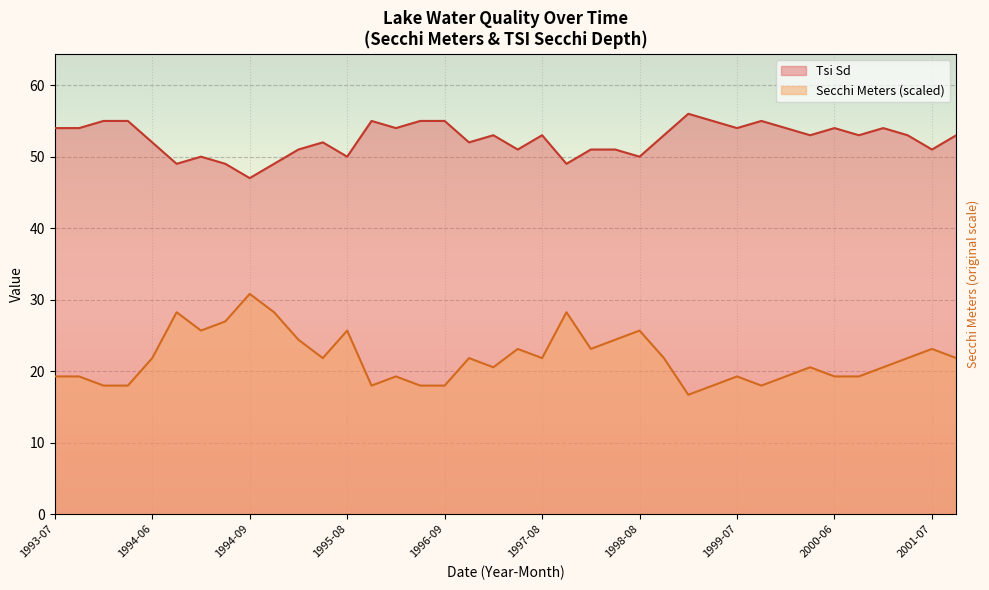

At which label does Secchi Meters first exceed 21?

1994-06